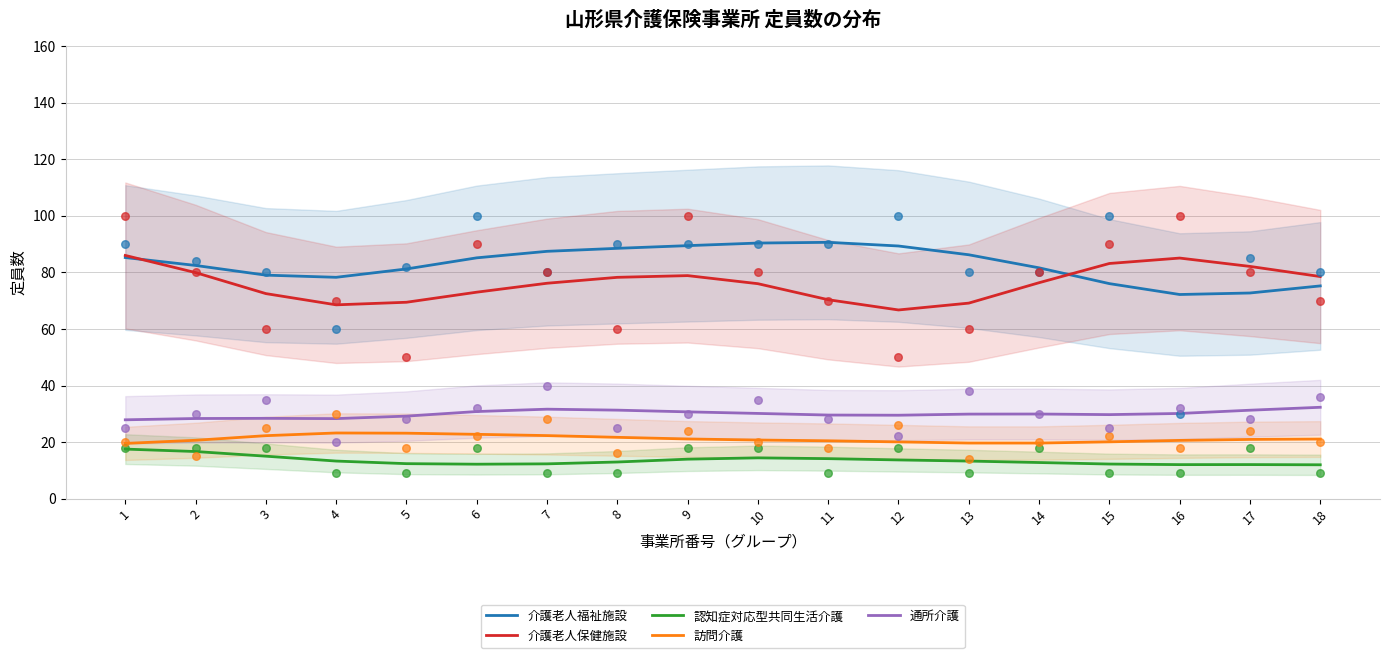

At how many categories does at least one series exceed 52?

18